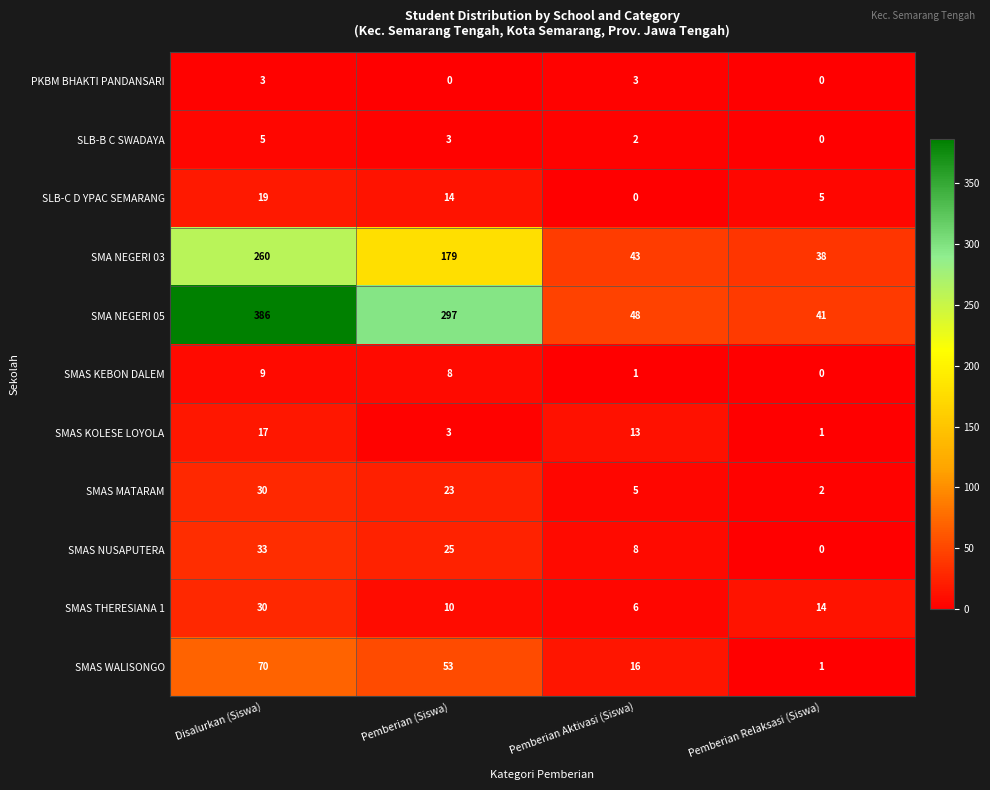

Is it true that SMAS THERESIANA 1 equals 14 at Pemberian Relaksasi (Siswa)?

True